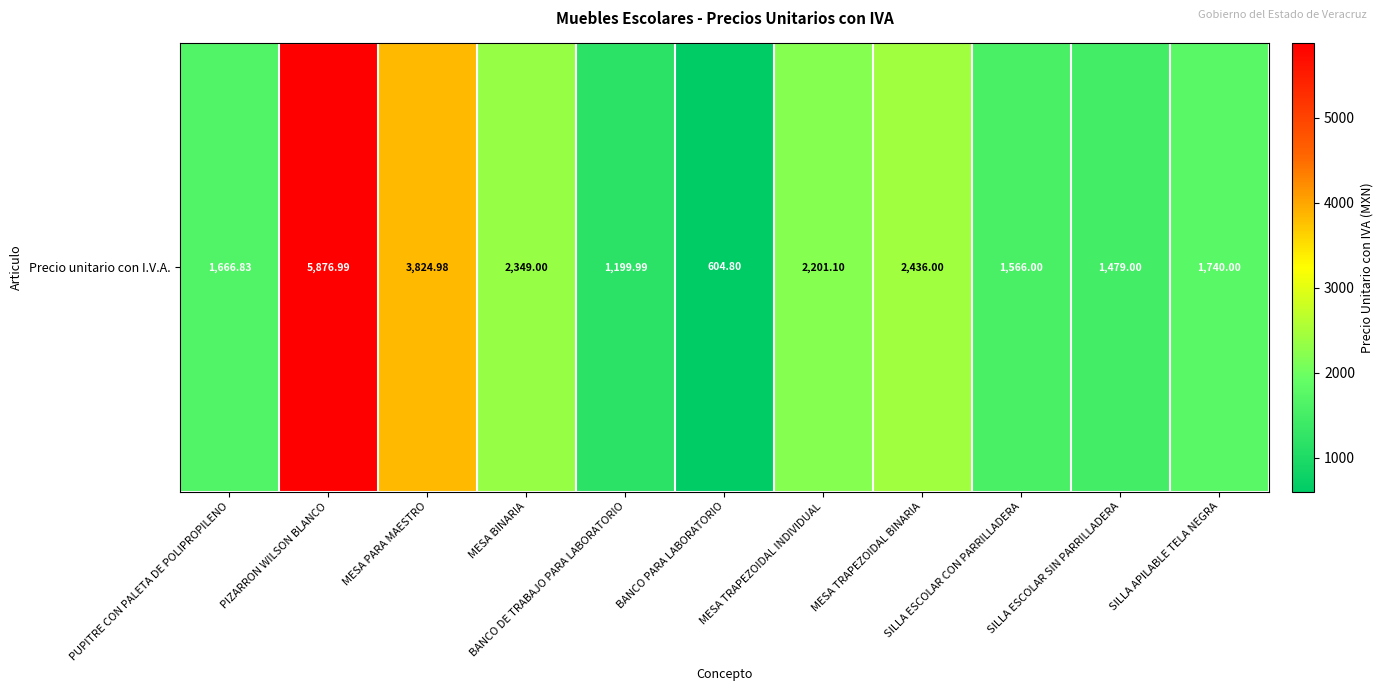

The value at MESA TRAPEZOIDAL BINARIA is 3347.7. True or false?

False